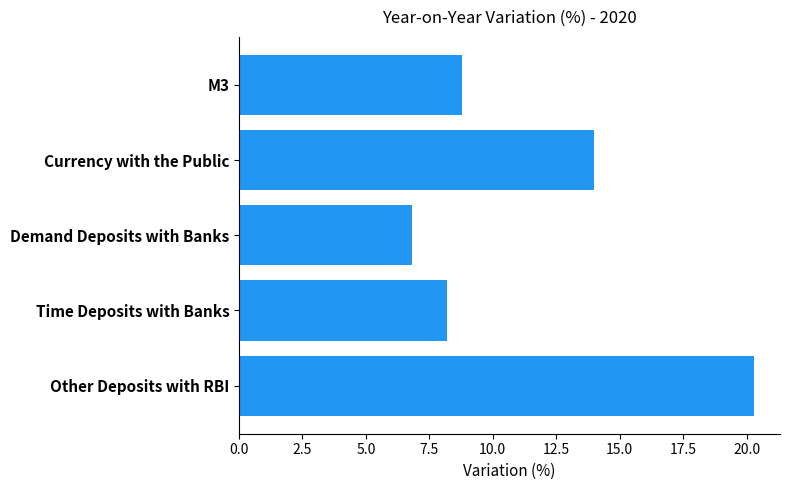

The value at Other Deposits with RBI is 20.3. True or false?

True